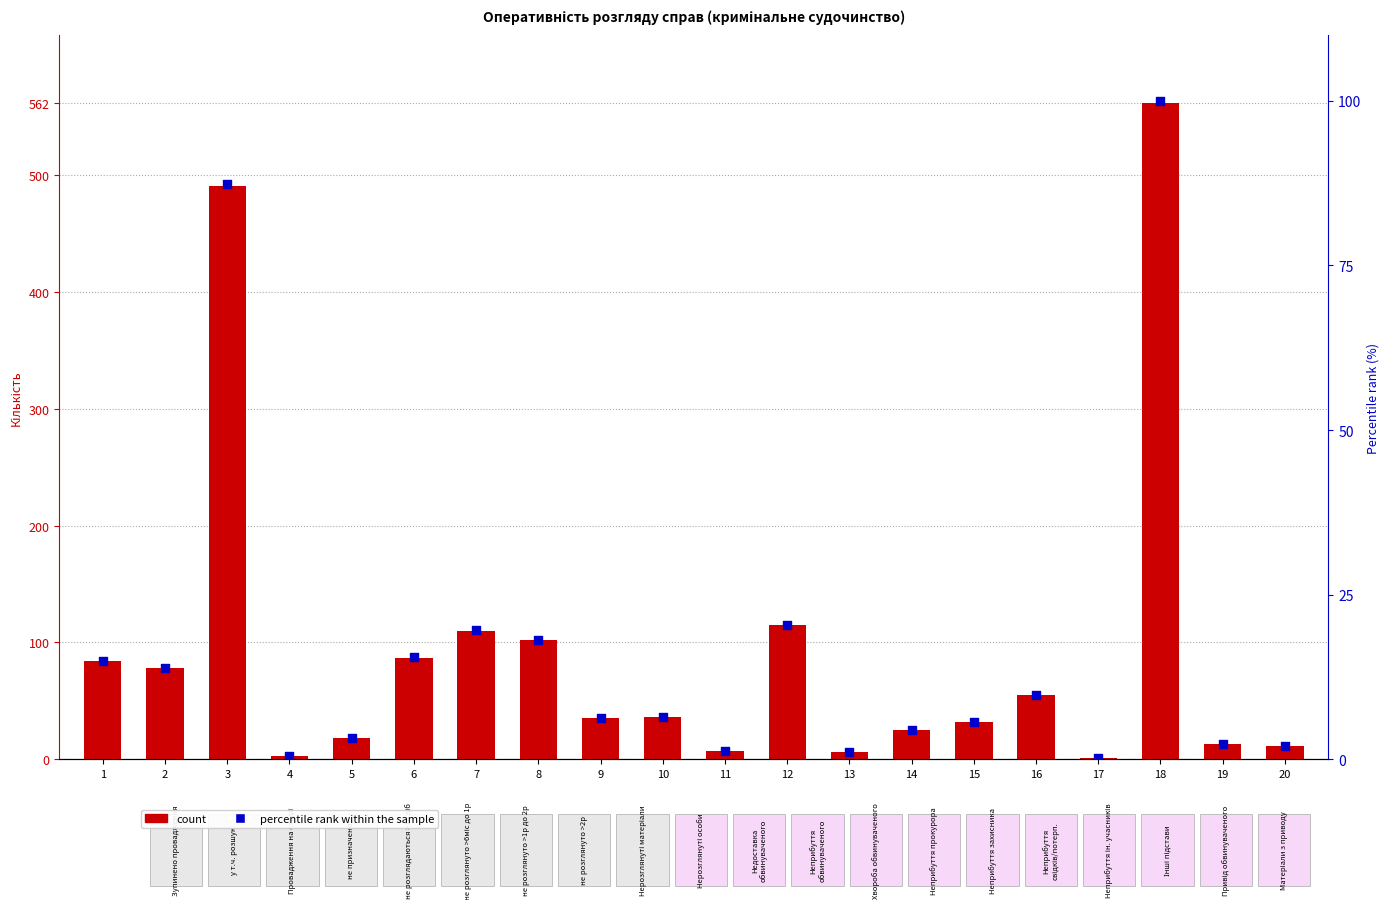

What are all the series names shown in the legend?

count, percentile rank within the sample